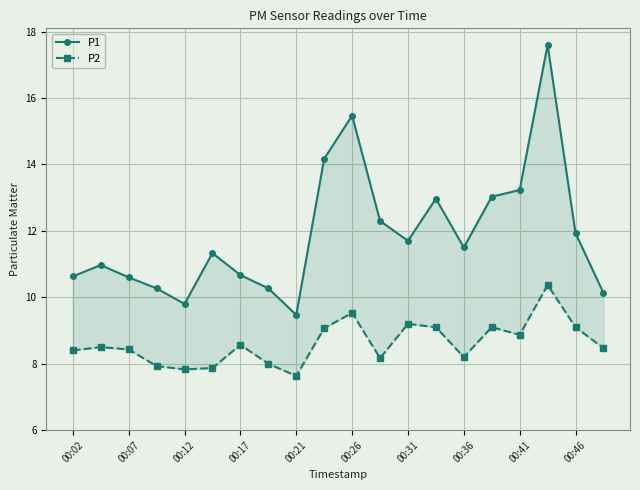

What is the lowest value of the P2 series?

7.6